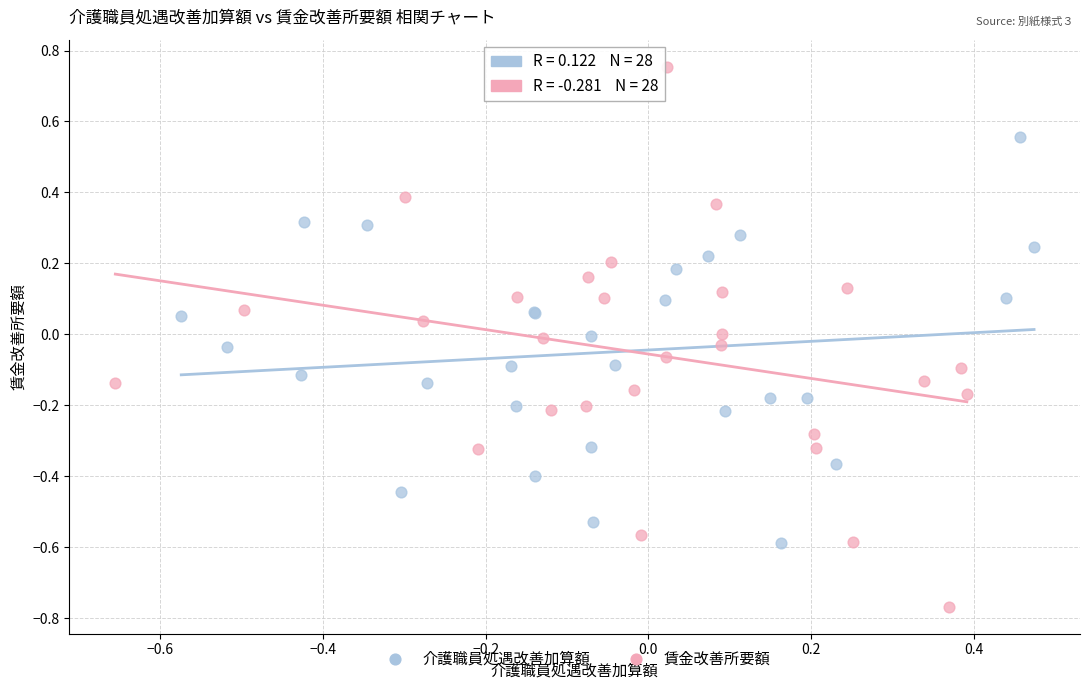

Which series contains the highest Y value?

賃金改善所要額